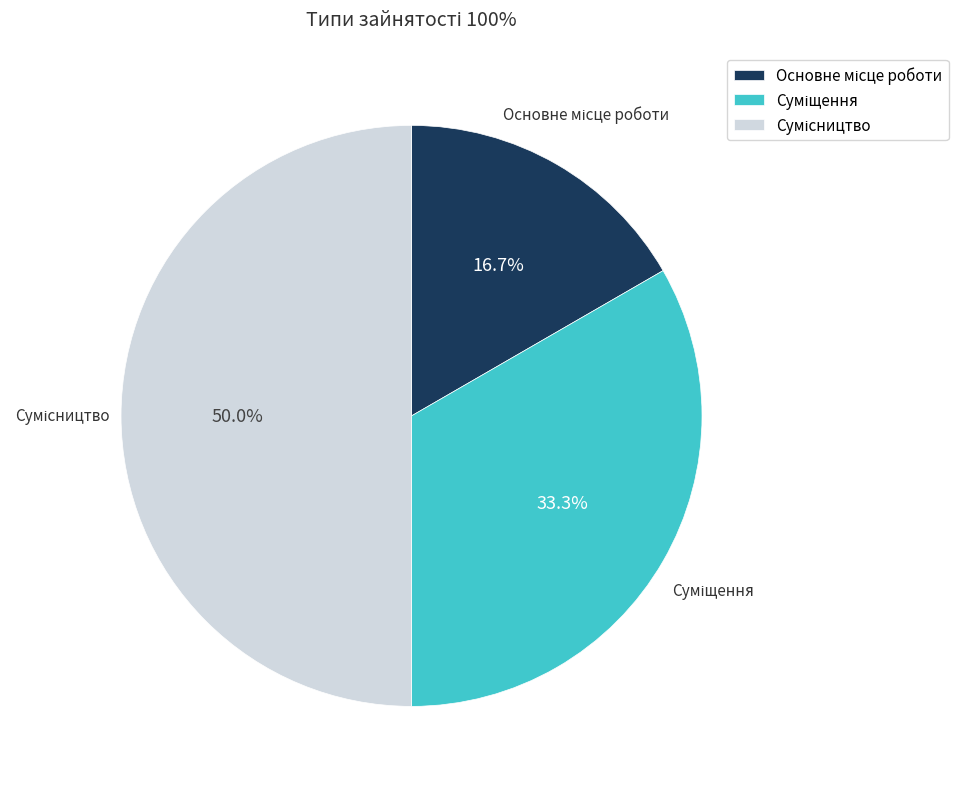

To the nearest percent, what is the average slice percentage?

33%